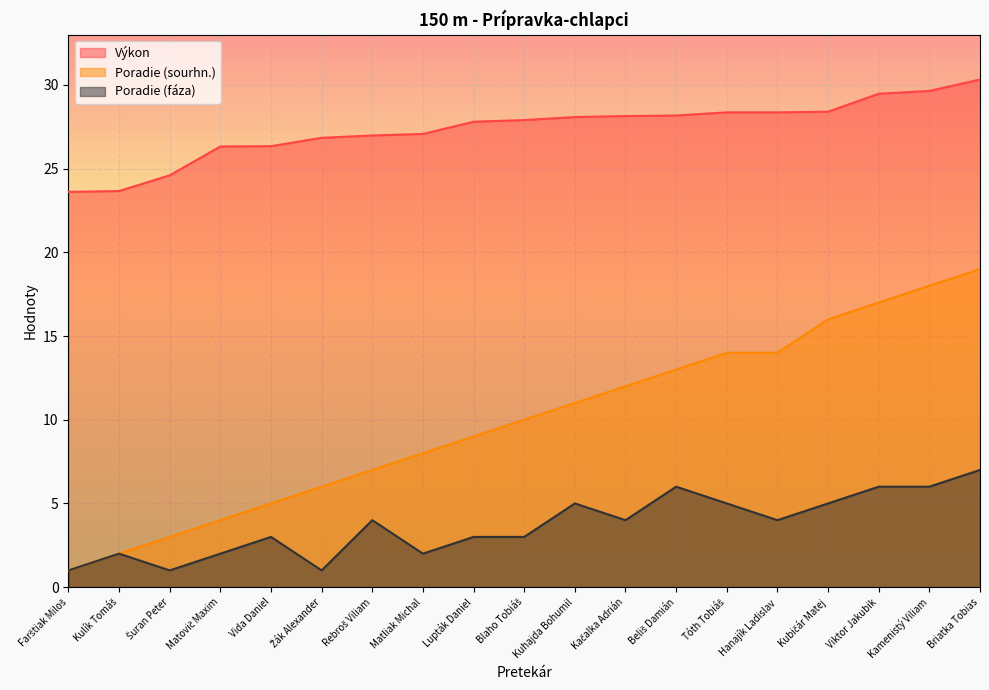

Where does the Poradie (sourhn.) series first go above 10?

Kuhajda Bohumil